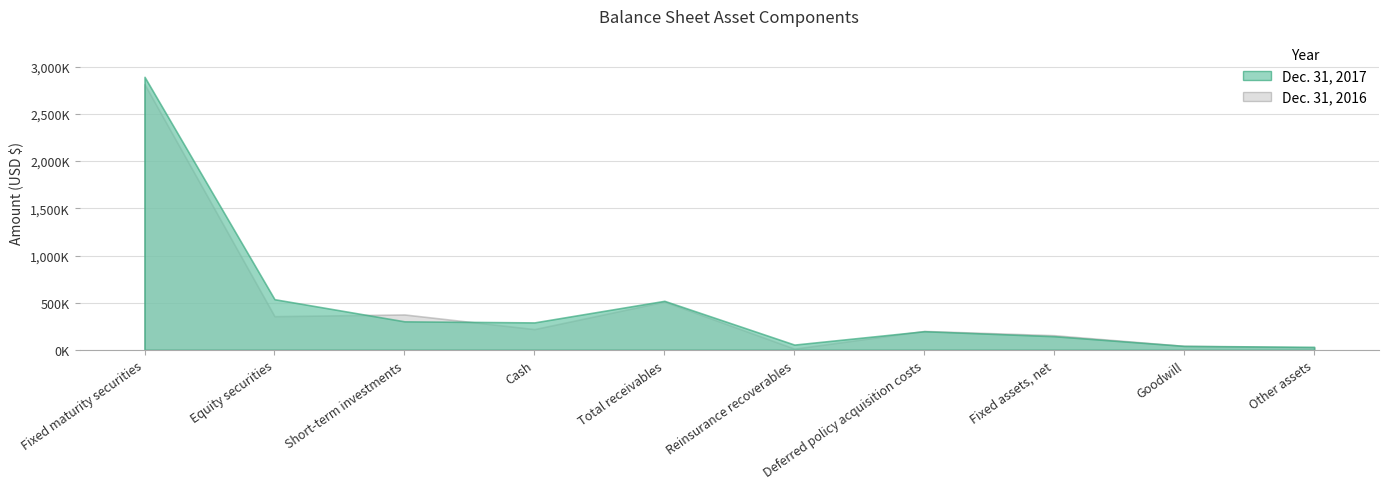

At which category is the sum across all series the highest?

Fixed maturity securities